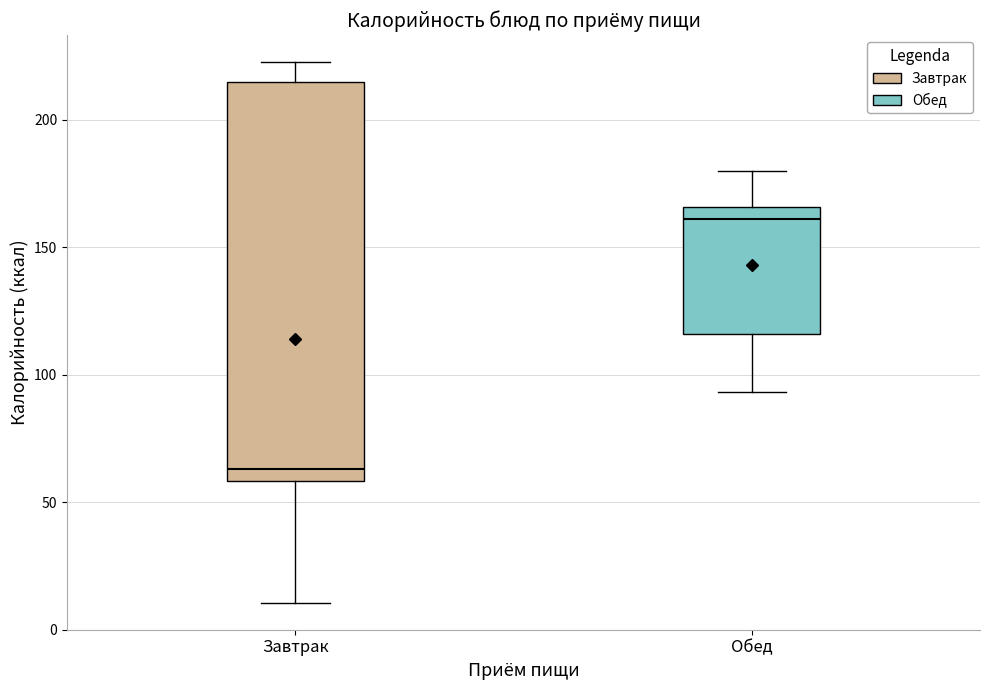

Which box is the tallest, from its lower edge to its upper edge?

Завтрак